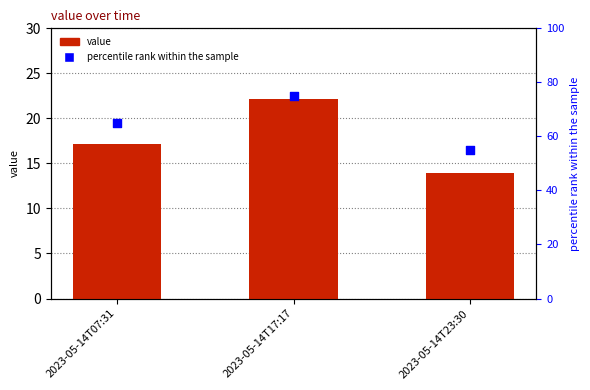

Which series contains the lowest Y value?

value